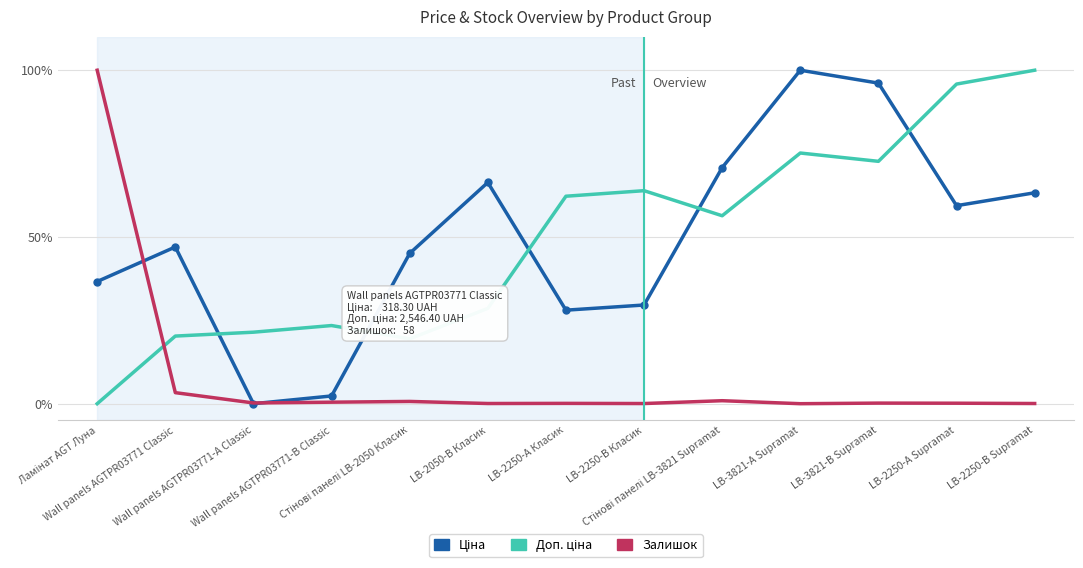

Between LB-3821-А Supramat and LB-2250-А Класик, which is larger?

LB-3821-А Supramat